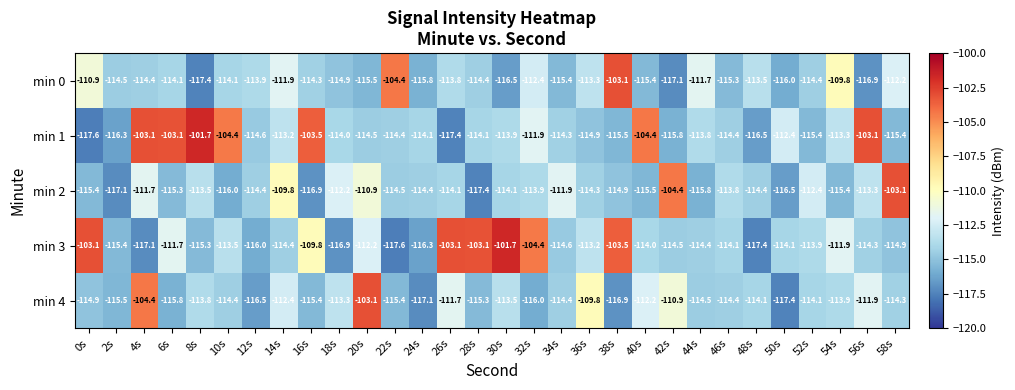

Where is min 3 nearest to the value -109?

16s